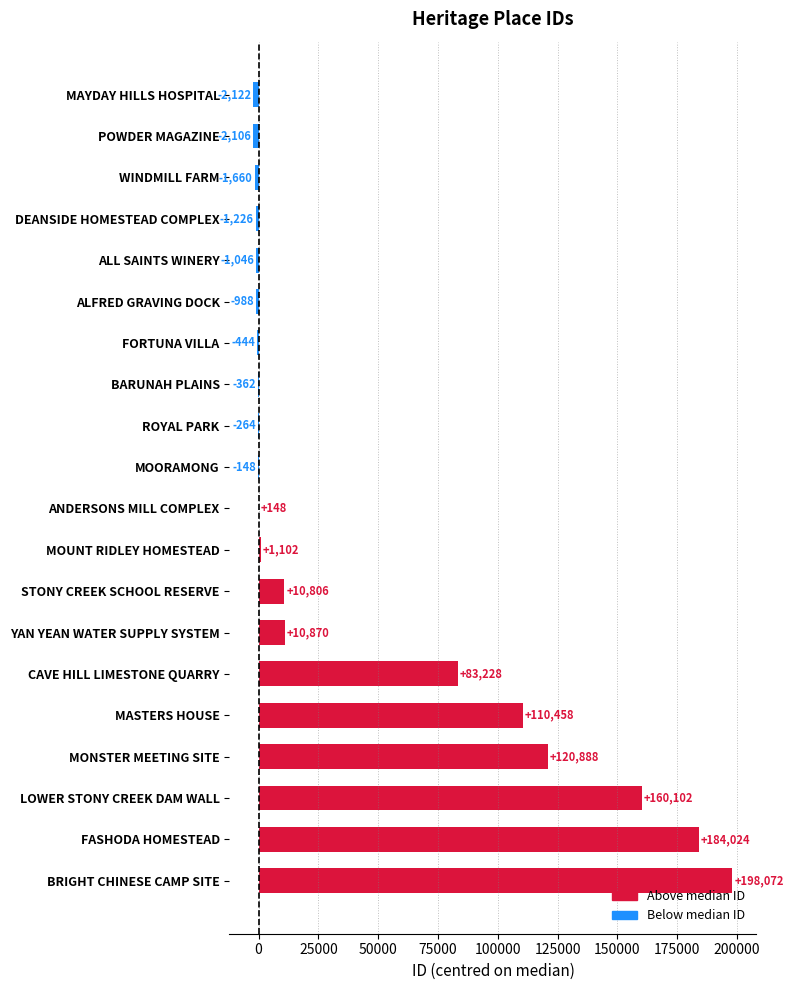

What is the average value of the Above median ID series?

87969.9